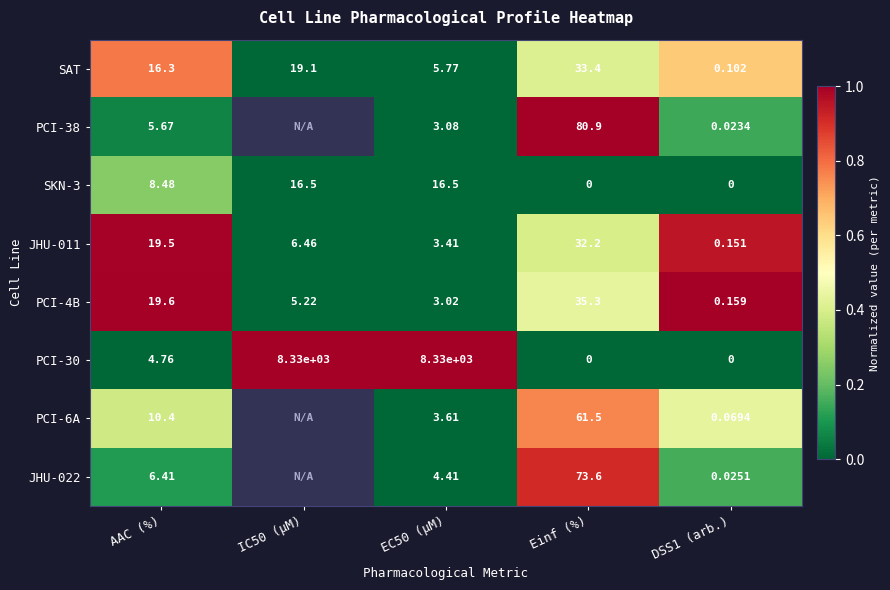

Which category has the highest value in the SAT series?

Einf (%)